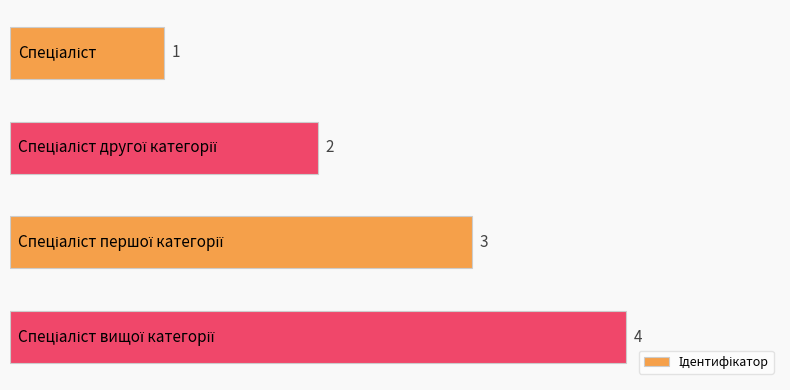

Count the values in the range 2 to 4.

3